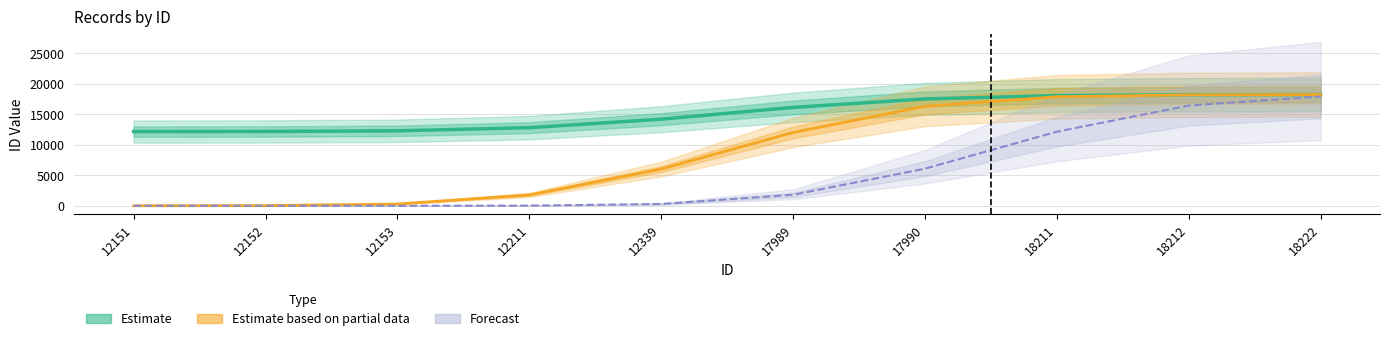

What is the greatest value displayed?

18213.4